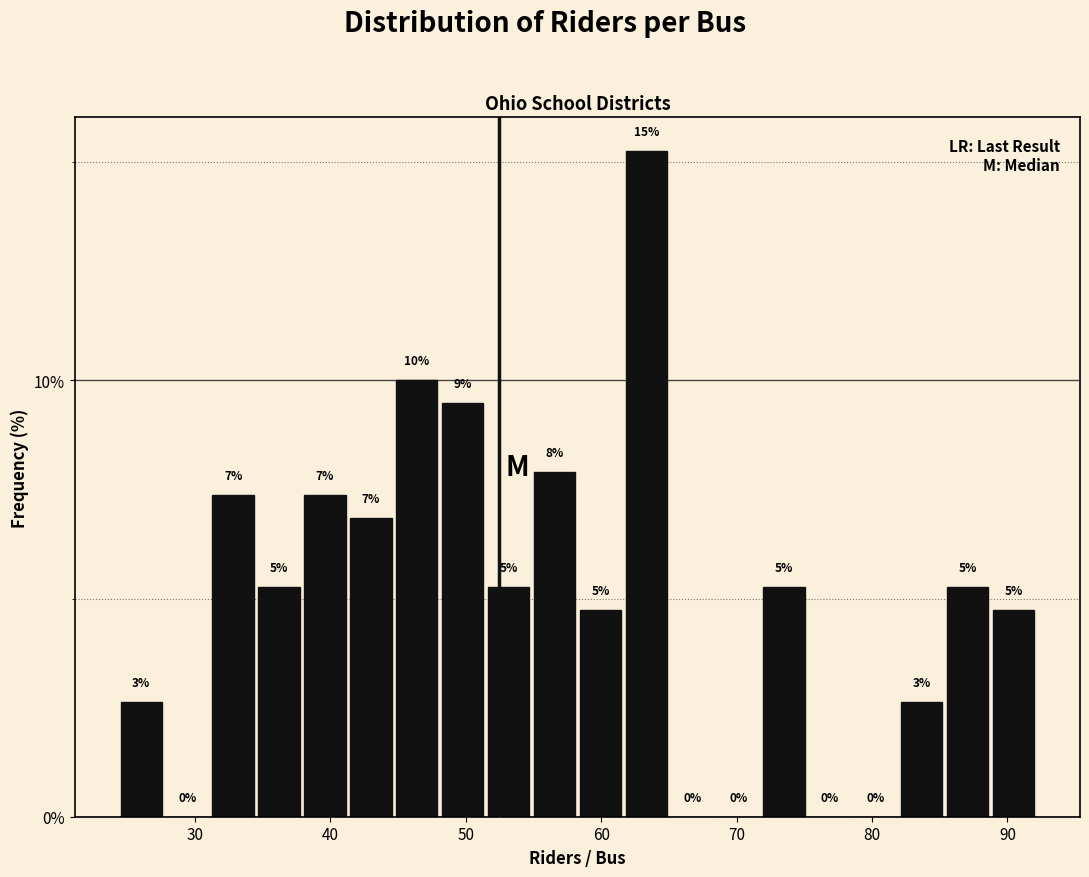

Around what value on the x-axis is the tallest bar? Give the approximate position of its centre, as read against the axis.

63